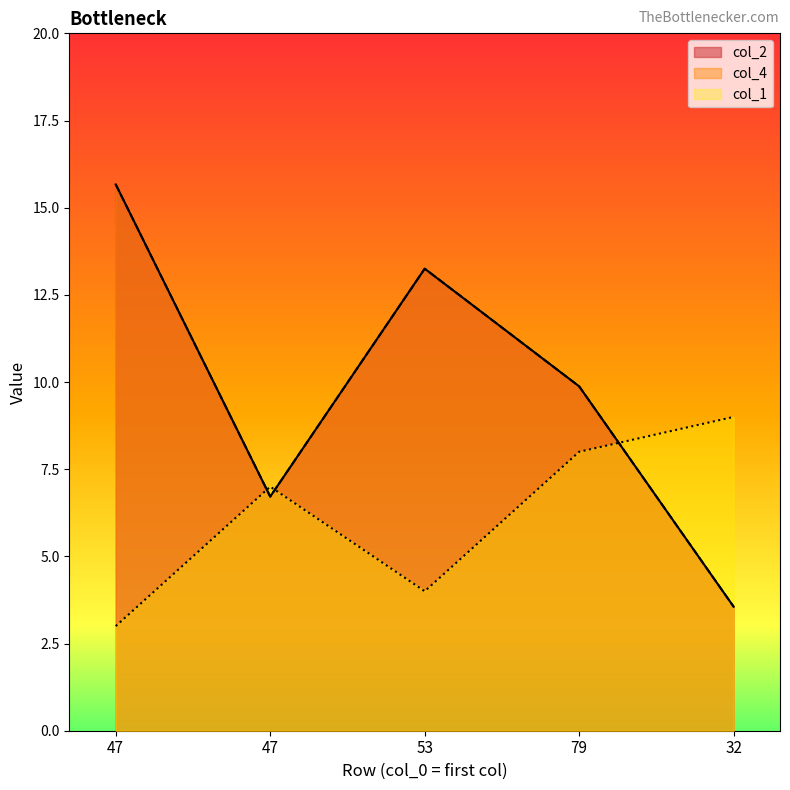

What is the greatest value displayed?

15.7